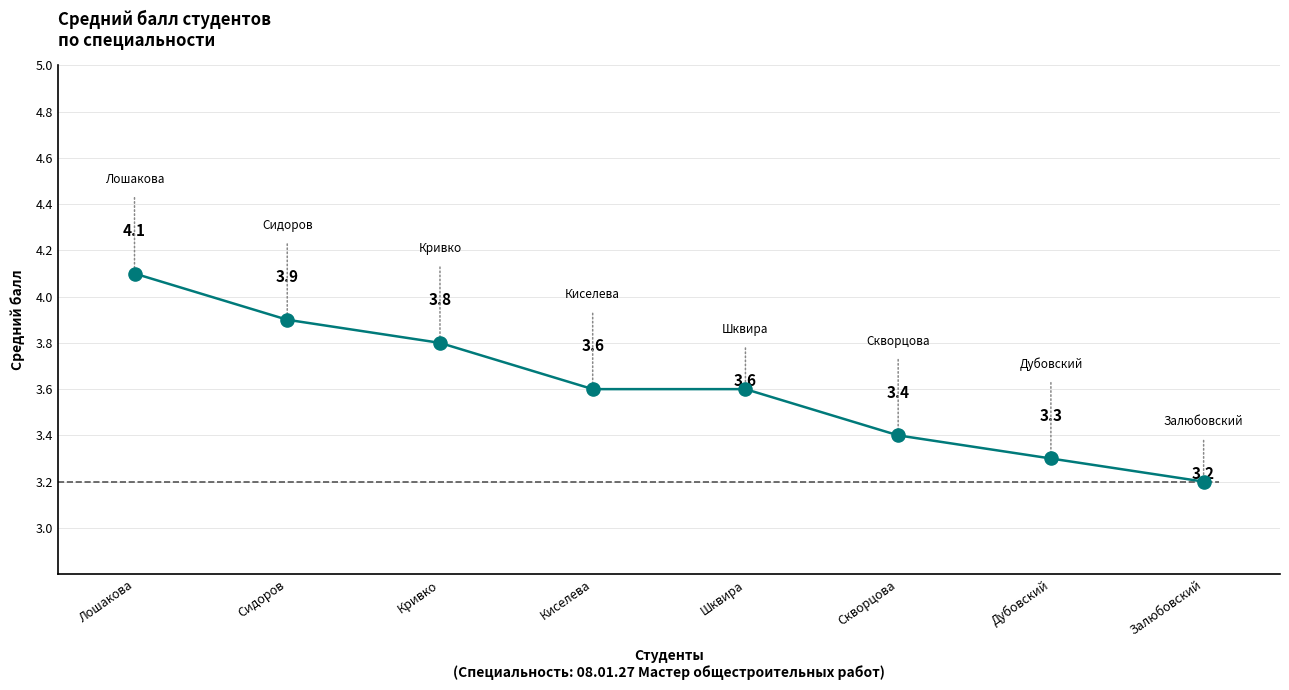

Which has a higher value, Кривко or Лошакова?

Лошакова